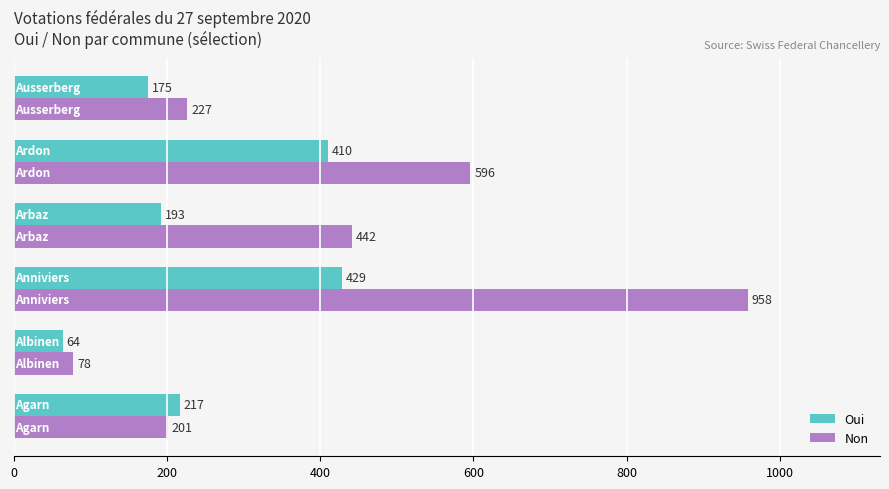

Rank the series by their average value, from highest to lowest.

Non, Oui